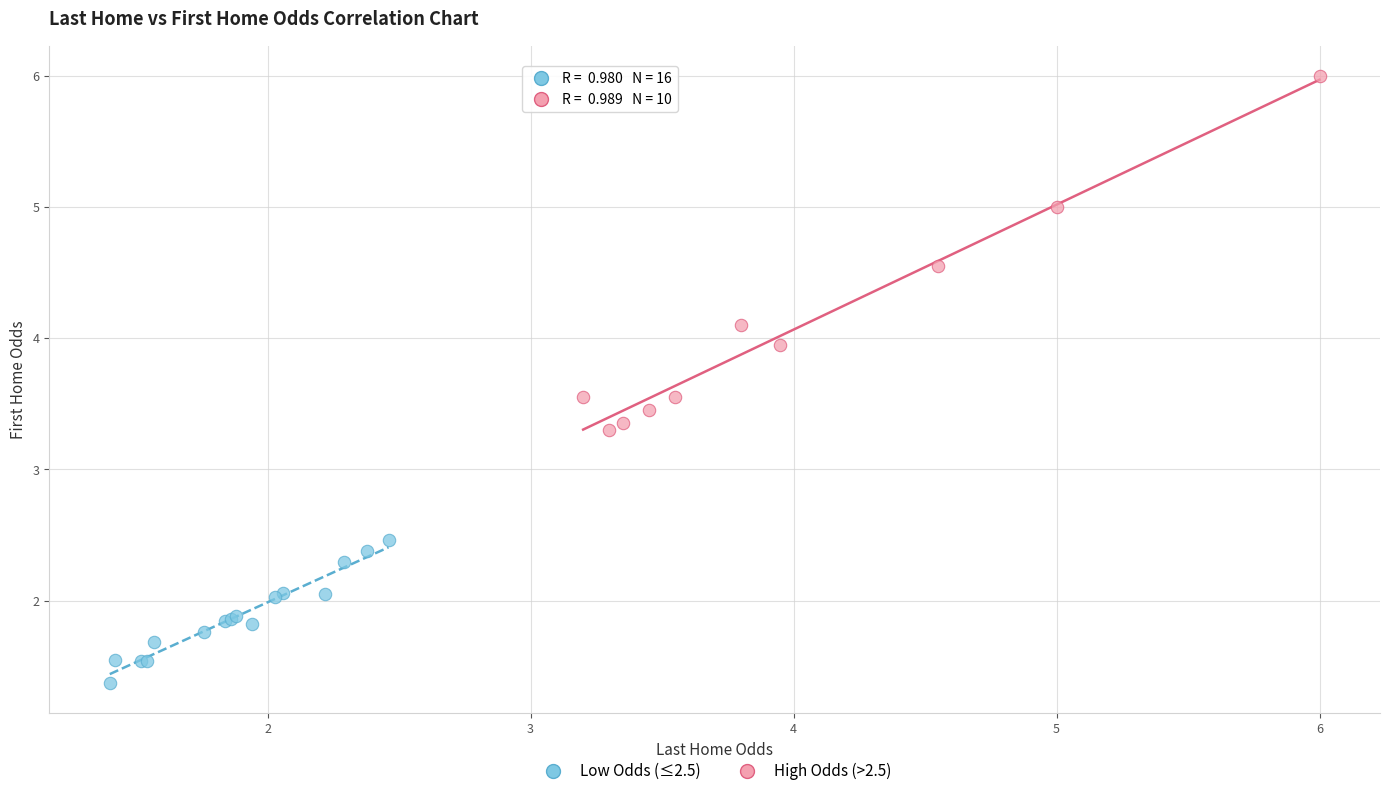

Which series reaches the maximum Y coordinate?

High Odds (>2.5)